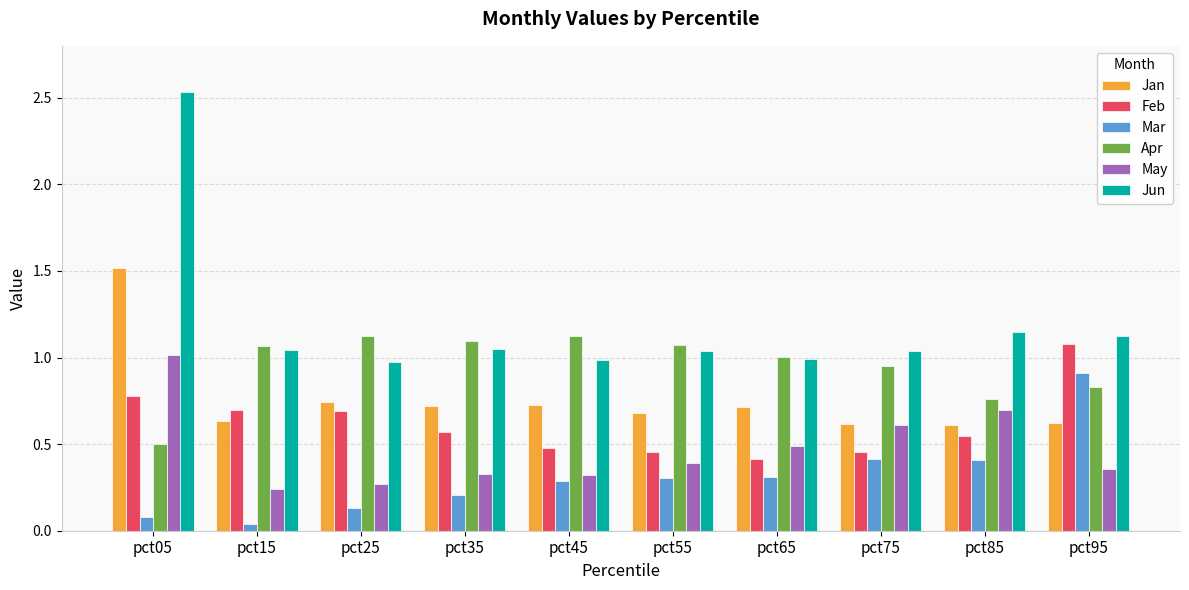

How many data points does each series have?

10